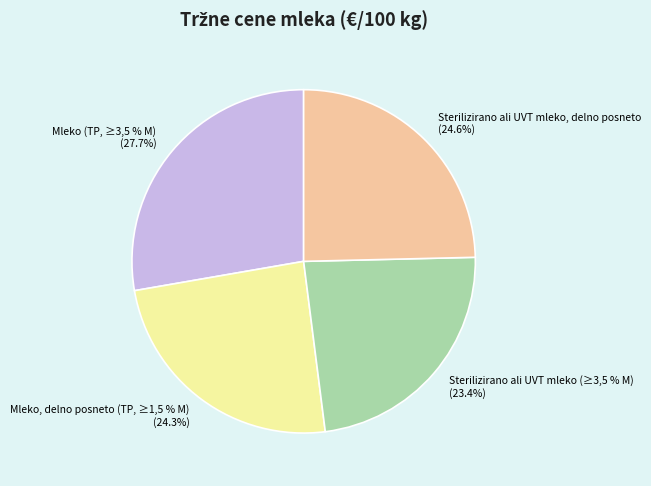

Which slice is the largest?

Mleko (TP, ≥3,5 % M)